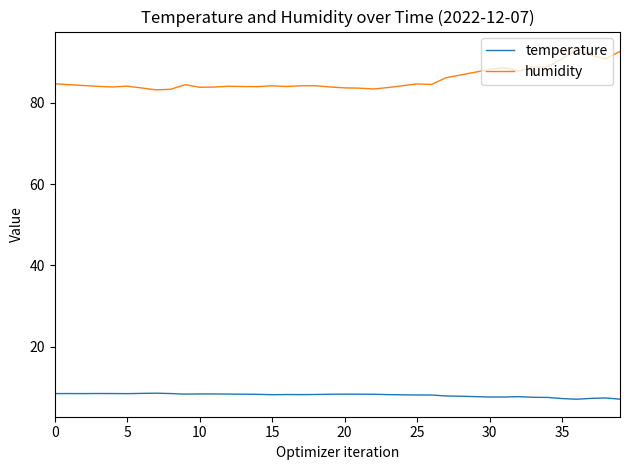

True or false: temperature and humidity intersect in this chart.

False